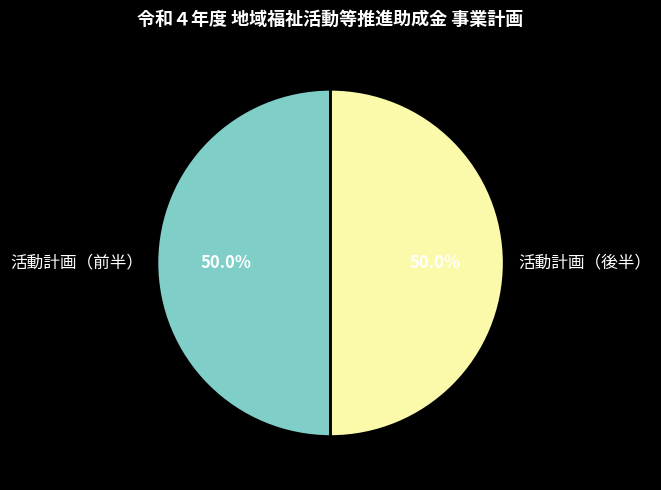

Do 活動計画（後半） and 活動計画（前半） together represent more than half of the pie?

Yes